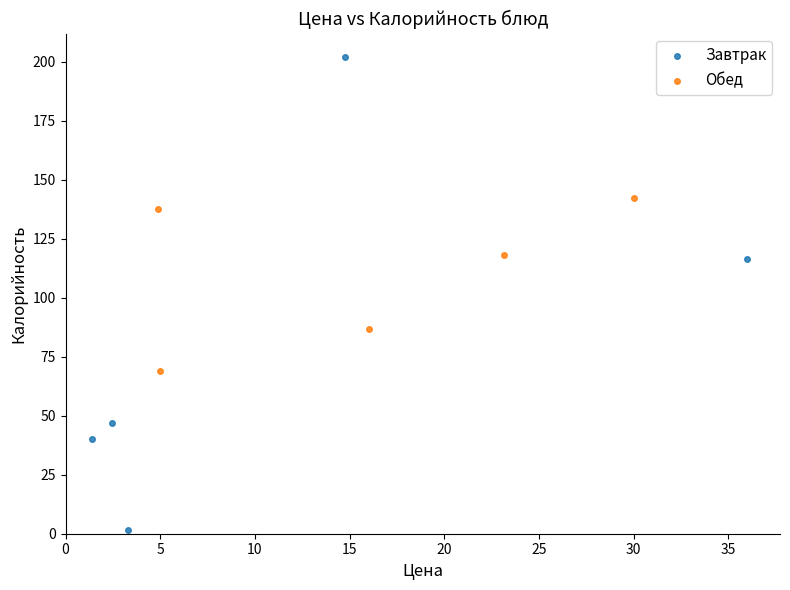

Which series has the largest Y range (max minus min)?

Завтрак